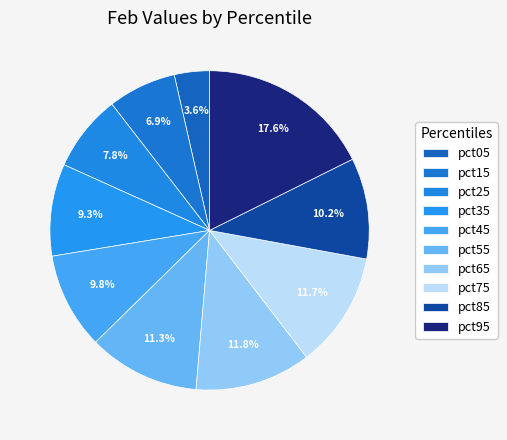

To the nearest percent, what percentage of the pie is pct85?

10%